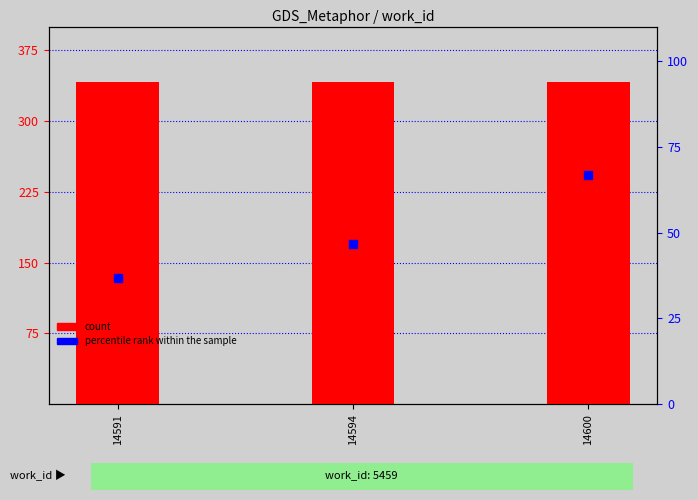

Which series has the widest spread of Y values?

percentile rank within the sample